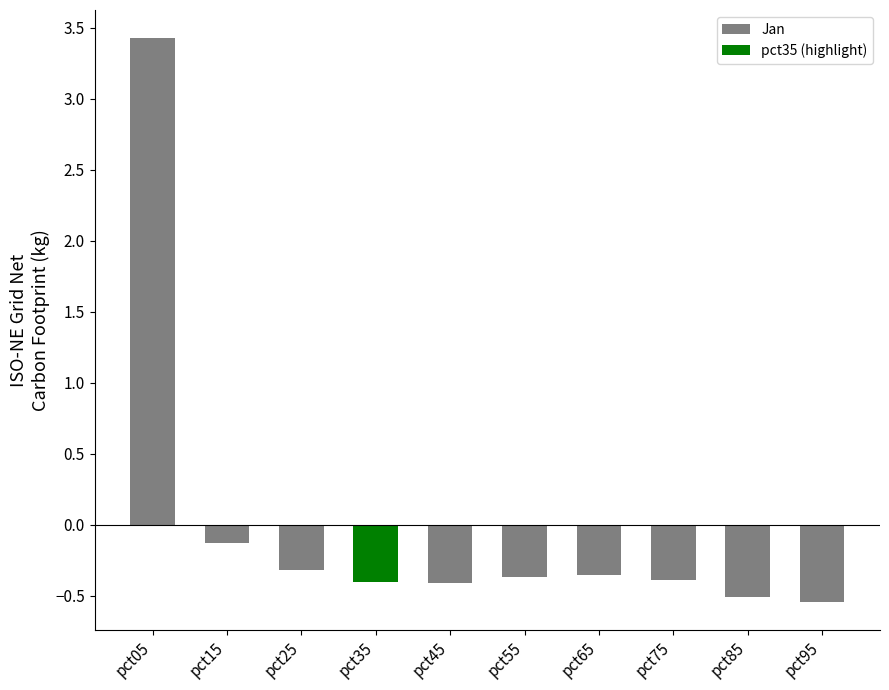

At which category does the chart reach its minimum across all series?

pct95